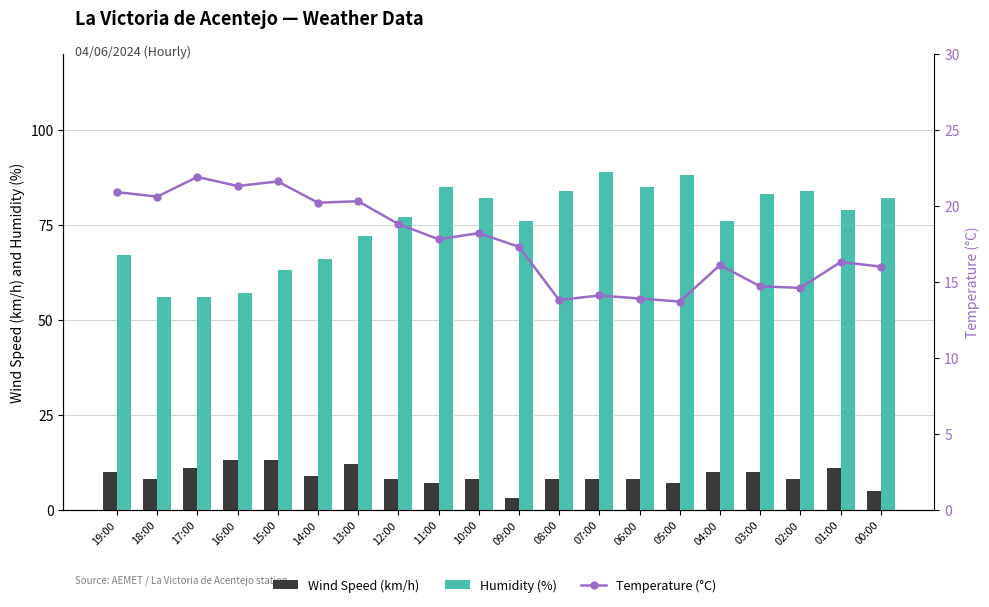

What is the label of the 5th bar from the right?

04:00